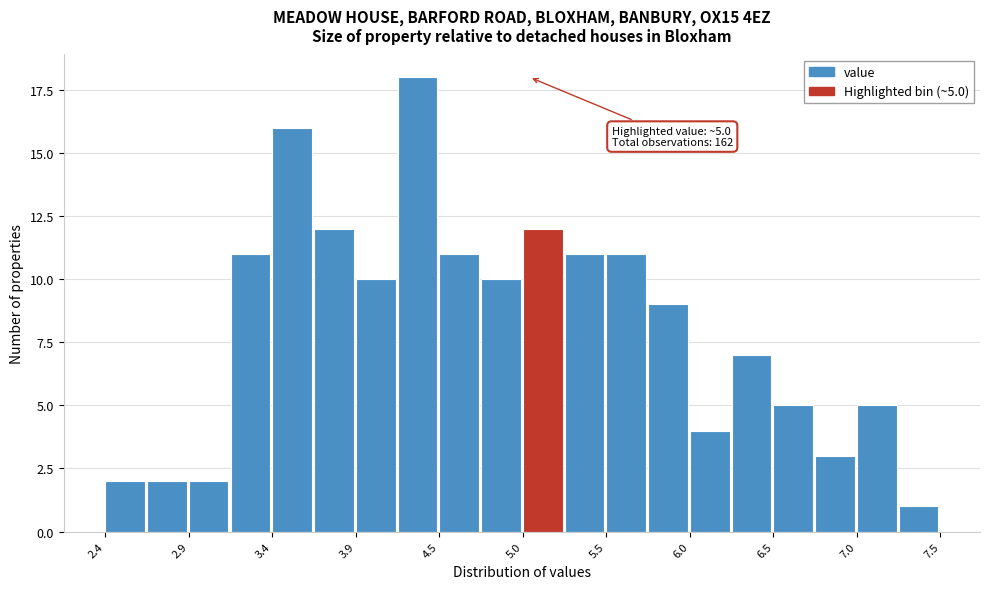

Read against the x-axis, roughly where is the centre of the tallest bar?

4.3